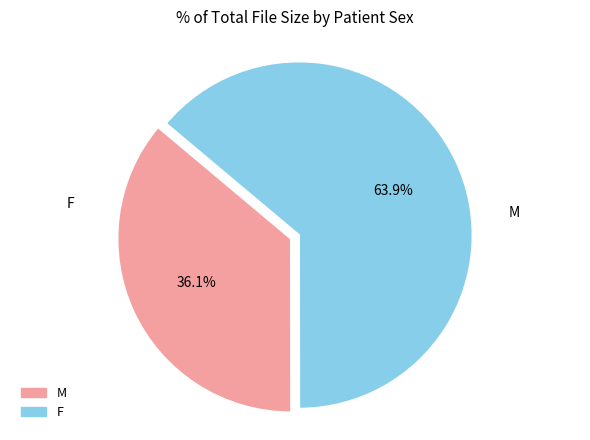

Between M and F, which is larger?

F